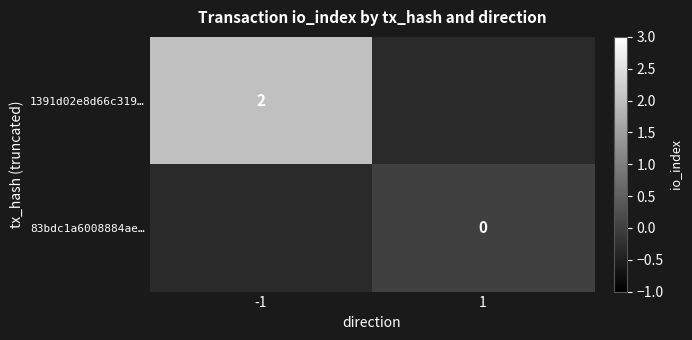

At how many categories does at least one series exceed 1?

1